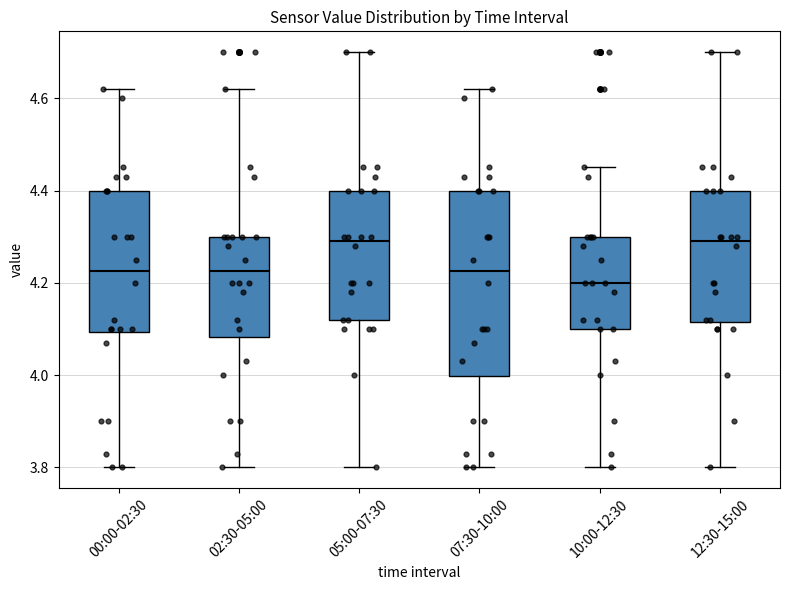

Reading left to right, read every box against the y-axis: the position of its median line, the range the box covers, and the ends of its whiskers. The values are not printed on the chart, so give them approximately, as read against the axis.

00:00-02:30: median 4.22, box 4.10 to 4.40, whiskers 3.80 to 4.62
02:30-05:00: median 4.22, box 4.08 to 4.30, whiskers 3.80 to 4.62
05:00-07:30: median 4.30, box 4.12 to 4.40, whiskers 3.80 to 4.70
07:30-10:00: median 4.22, box 4.00 to 4.40, whiskers 3.80 to 4.62
10:00-12:30: median 4.20, box 4.10 to 4.30, whiskers 3.80 to 4.46
12:30-15:00: median 4.30, box 4.12 to 4.40, whiskers 3.80 to 4.70